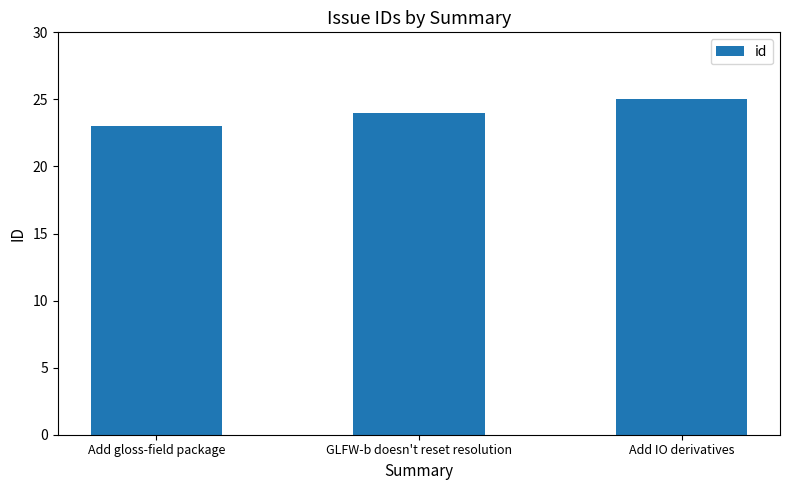

What value does the data have at Add IO derivatives?

25